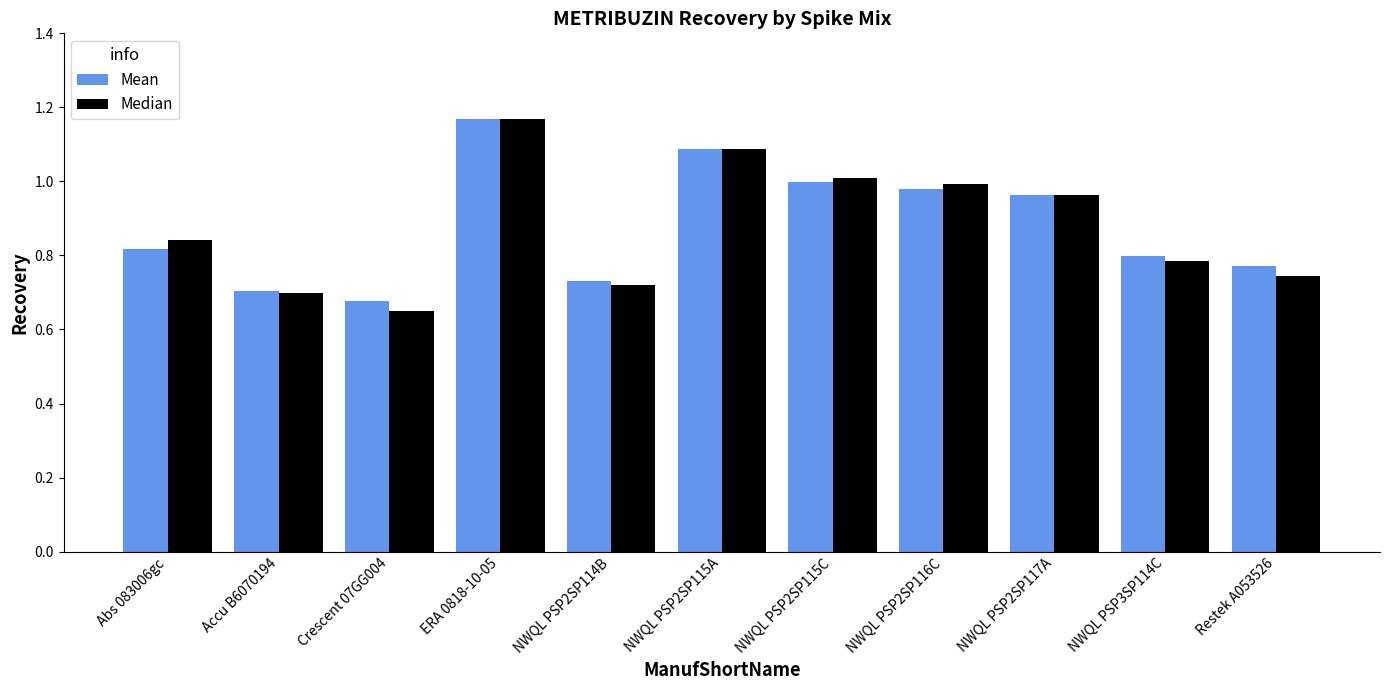

The Median series shows 1.0 at NWQL PSP2SP117A. True or false?

True